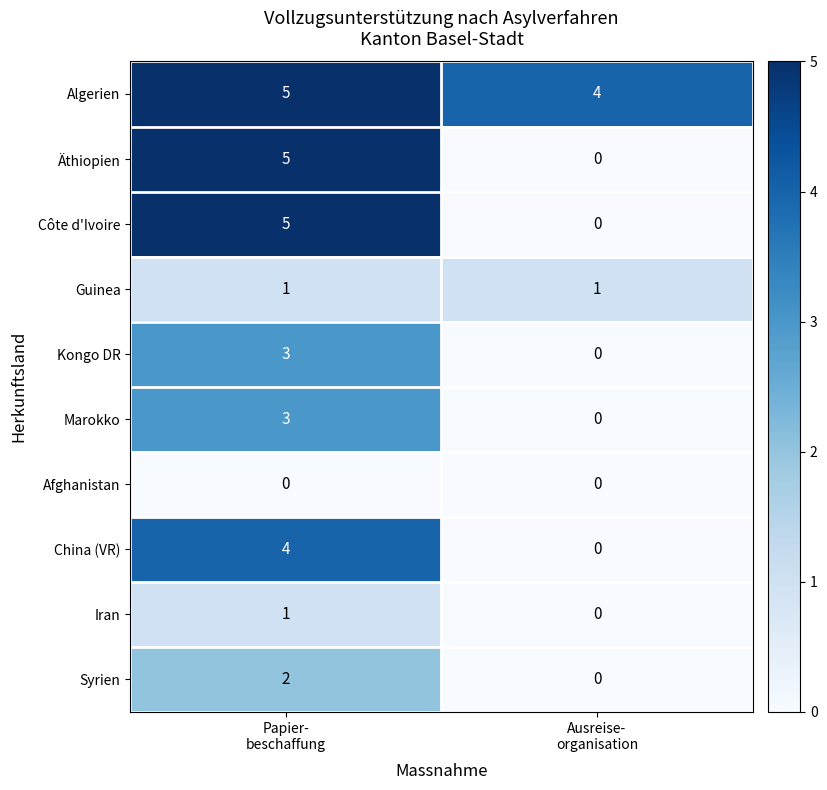

Reading left to right, transcribe all the data shown in this chart.

Algerien: 5	4
Äthiopien: 5	0
Côte d'Ivoire: 5	0
Guinea: 1	1
Kongo DR: 3	0
Marokko: 3	0
Afghanistan: 0	0
China (VR): 4	0
Iran: 1	0
Syrien: 2	0